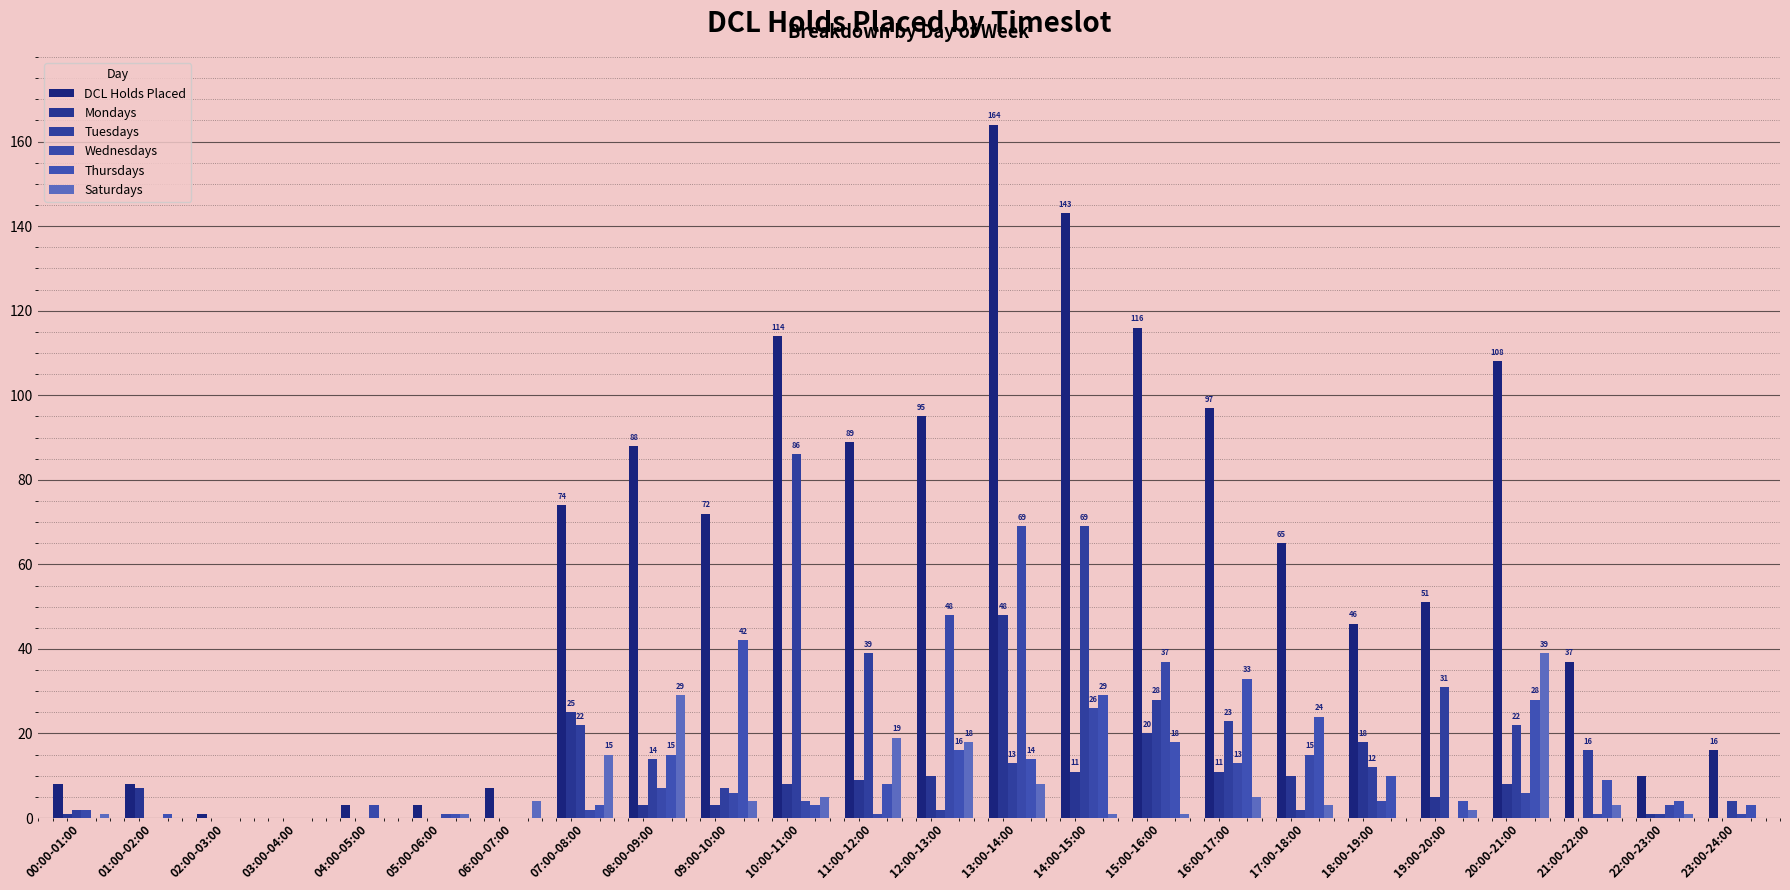

Is the value of Mondays at 19:00-20:00 greater than the value of Saturdays at 12:00-13:00?

No